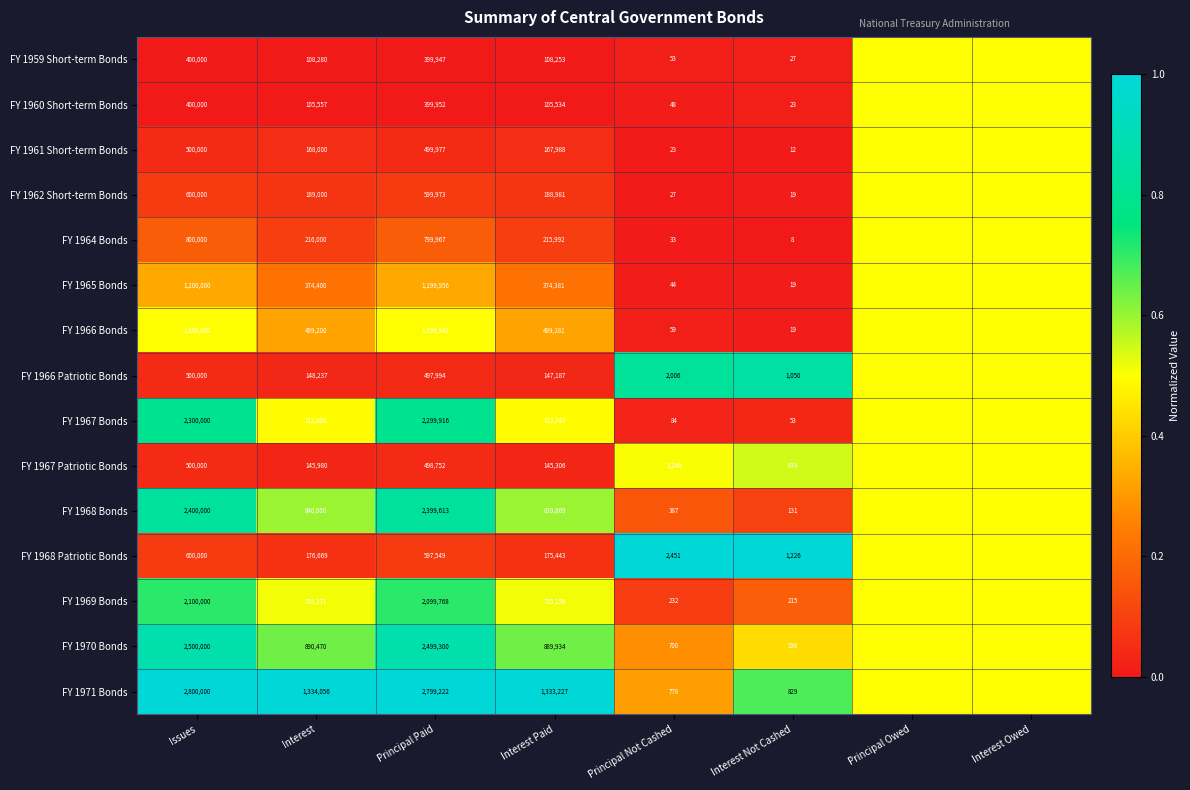

What is the spread (max minus min) of values at Principal Paid?

2399275.0